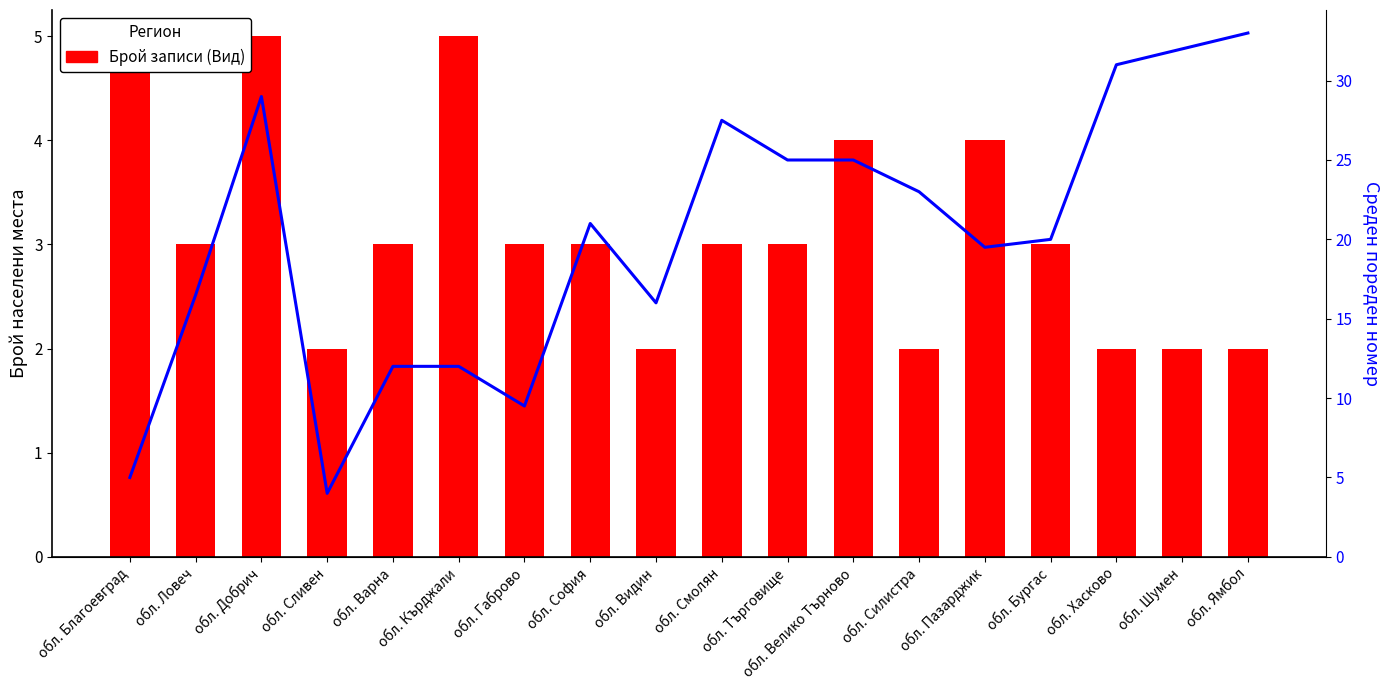

Reading left to right, list all the values displayed in this chart.

Брой населени места: обл. Благоевград=5.0	обл. Ловеч=3.0	обл. Добрич=5.0	обл. Сливен=2.0	обл. Варна=3.0	обл. Кърджали=5.0	обл. Габрово=3.0	обл. София=3.0	обл. Видин=2.0	обл. Смолян=3.0	обл. Търговище=3.0	обл. Велико Търново=4.0	обл. Силистра=2.0	обл. Пазарджик=4.0	обл. Бургас=3.0	обл. Хасково=2.0	обл. Шумен=2.0	обл. Ямбол=2.0
Среден пореден номер: обл. Благоевград=5.0	обл. Ловеч=16.5	обл. Добрич=29.0	обл. Сливен=4.0	обл. Варна=12.0	обл. Кърджали=12.0	обл. Габрово=9.5	обл. София=21.0	обл. Видин=16.0	обл. Смолян=27.5	обл. Търговище=25.0	обл. Велико Търново=25.0	обл. Силистра=23.0	обл. Пазарджик=19.5	обл. Бургас=20.0	обл. Хасково=31.0	обл. Шумен=32.0	обл. Ямбол=33.0